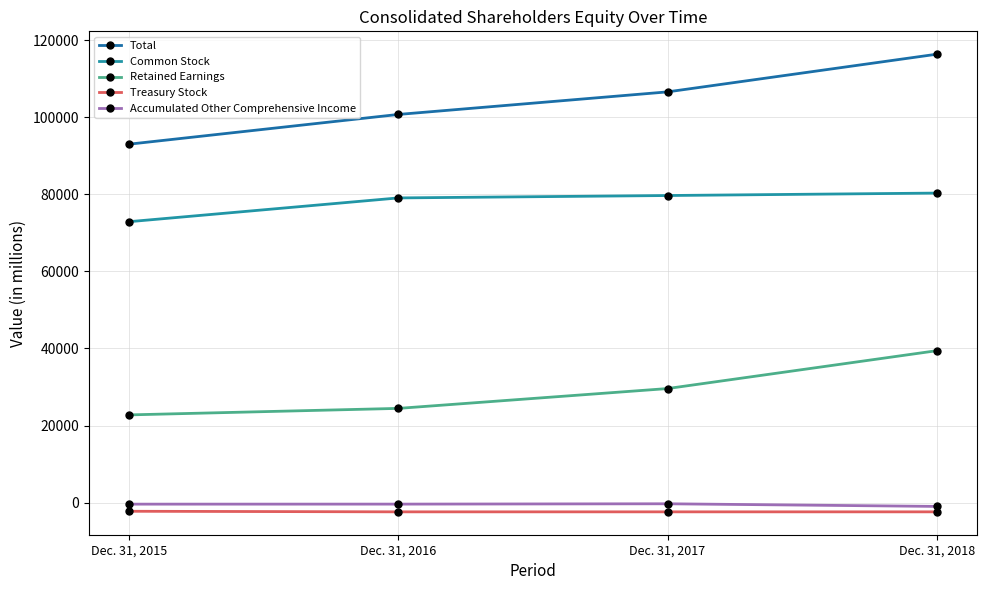

How many data points in Retained Earnings are less than 29593?

2